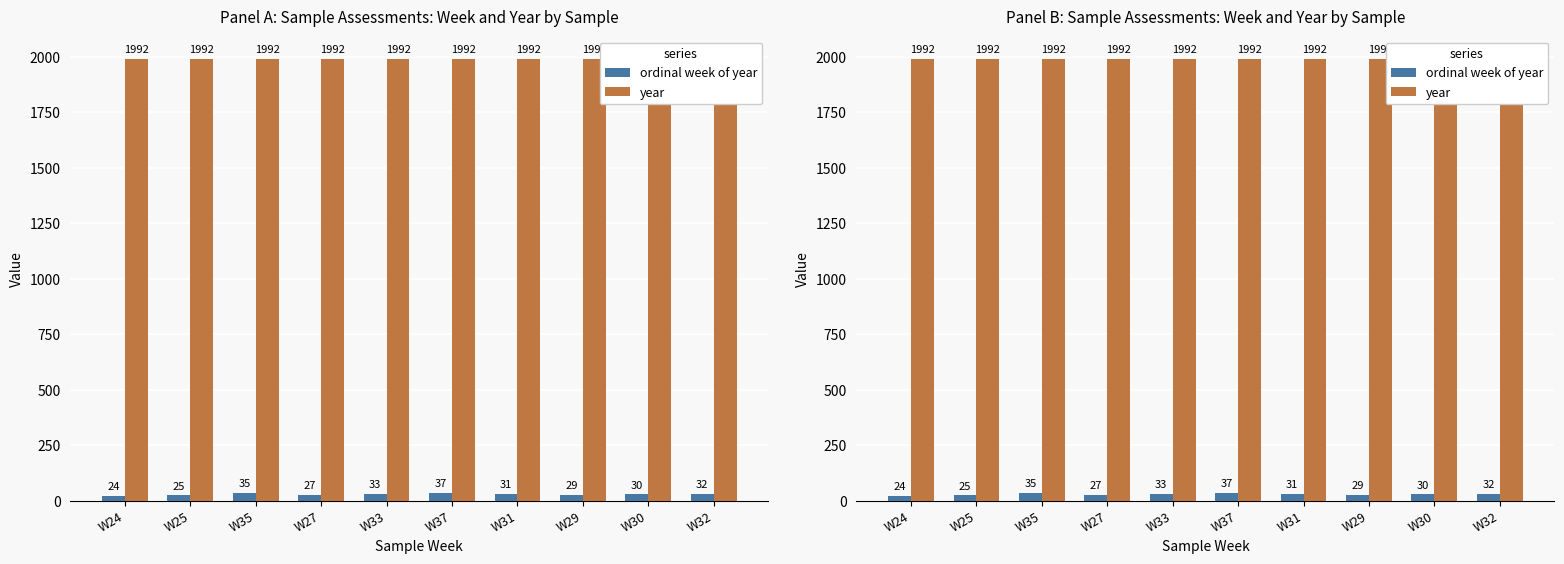

What is the sum of all ordinal week of year values?

303